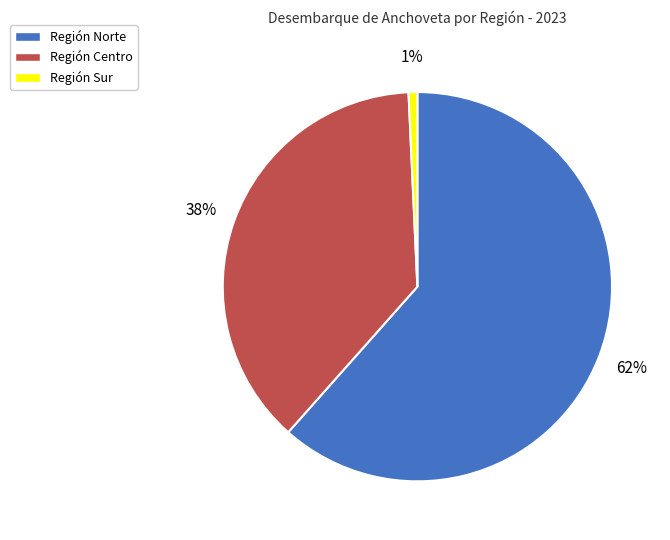

What is the ratio of the value at Región Centro to the value at Región Norte?

0.6